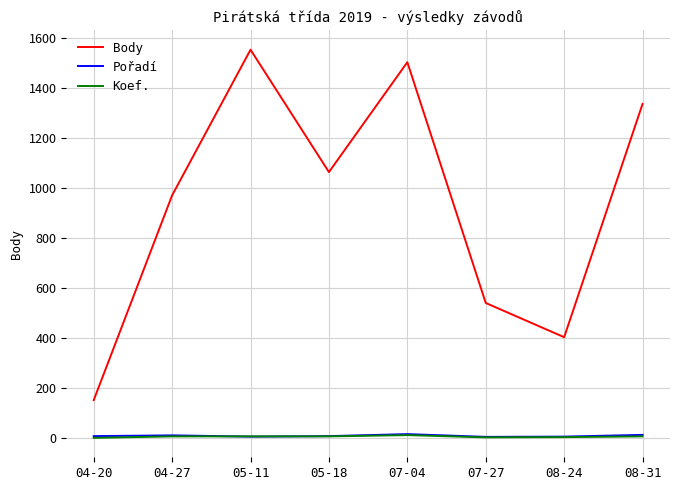

Which series ends up on top after the final intersection of Pořadí and Koef.?

Pořadí